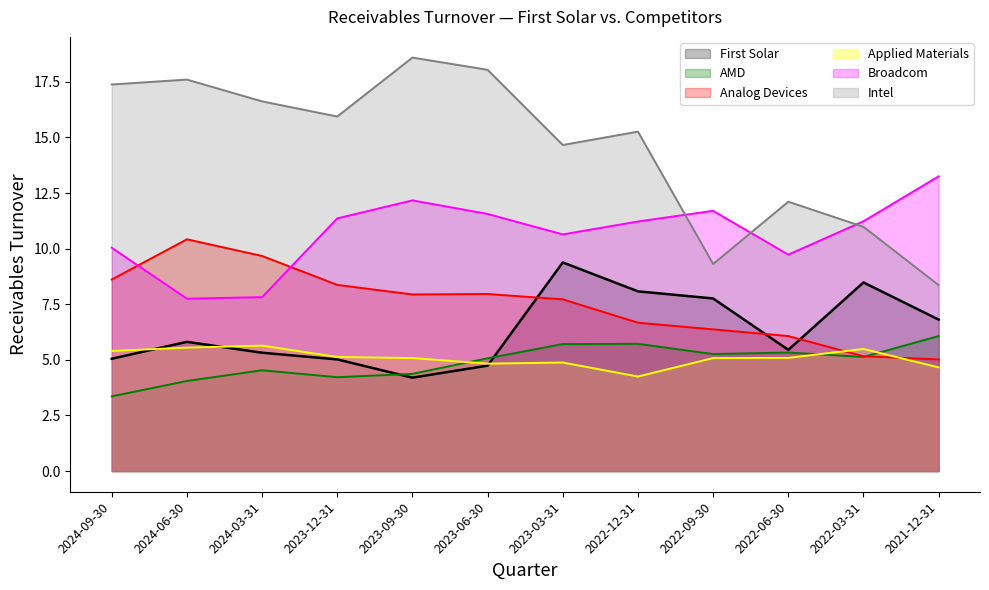

What position from the left is 2022-12-31?

8